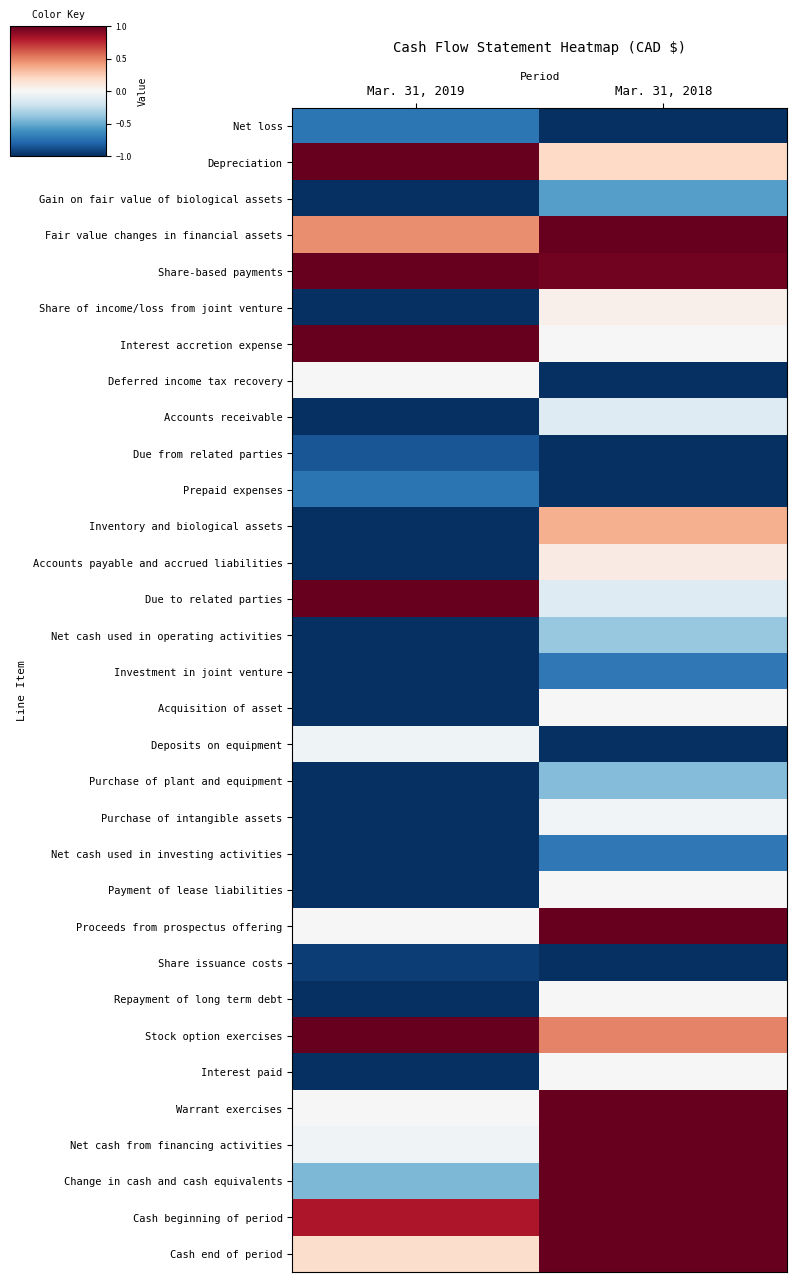

Rank the series by their maximum value, from lowest to highest.

Share issuance costs, Due from related parties, Prepaid expenses, Net loss, Investment in joint venture, Net cash used in investing activities, Gain on fair value of biological assets, Purchase of plant and equipment, Net cash used in operating activities, Accounts receivable, Deposits on equipment, Purchase of intangible assets, Deferred income tax recovery, Acquisition of asset, Payment of lease liabilities, Repayment of long term debt, Interest paid, Share of income/loss from joint venture, Accounts payable and accrued liabilities, Inventory and biological assets, Depreciation, Fair value changes in financial assets, Share-based payments, Interest accretion expense, Due to related parties, Proceeds from prospectus offering, Stock option exercises, Warrant exercises, Net cash from financing activities, Change in cash and cash equivalents, Cash beginning of period, Cash end of period